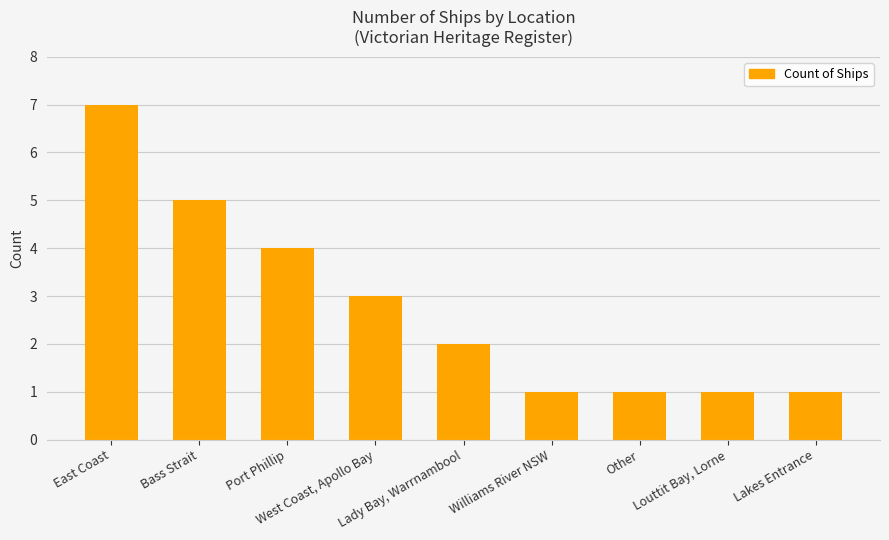

What position from the right is Lady Bay, Warrnambool?

5